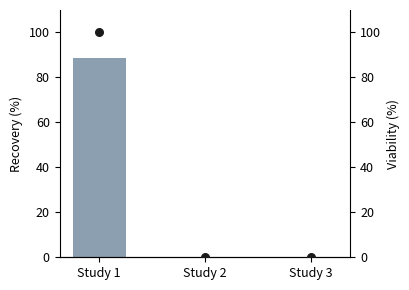

Which series has the widest spread of Y values?

Significance